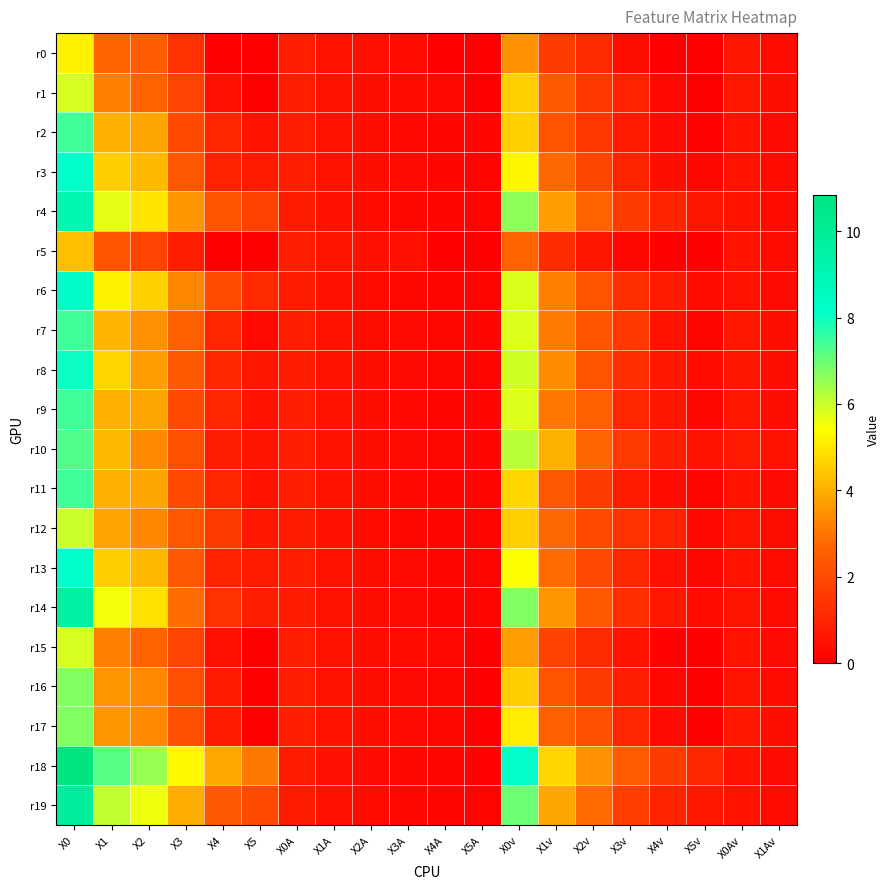

What is the maximum value shown in the chart?

10.8